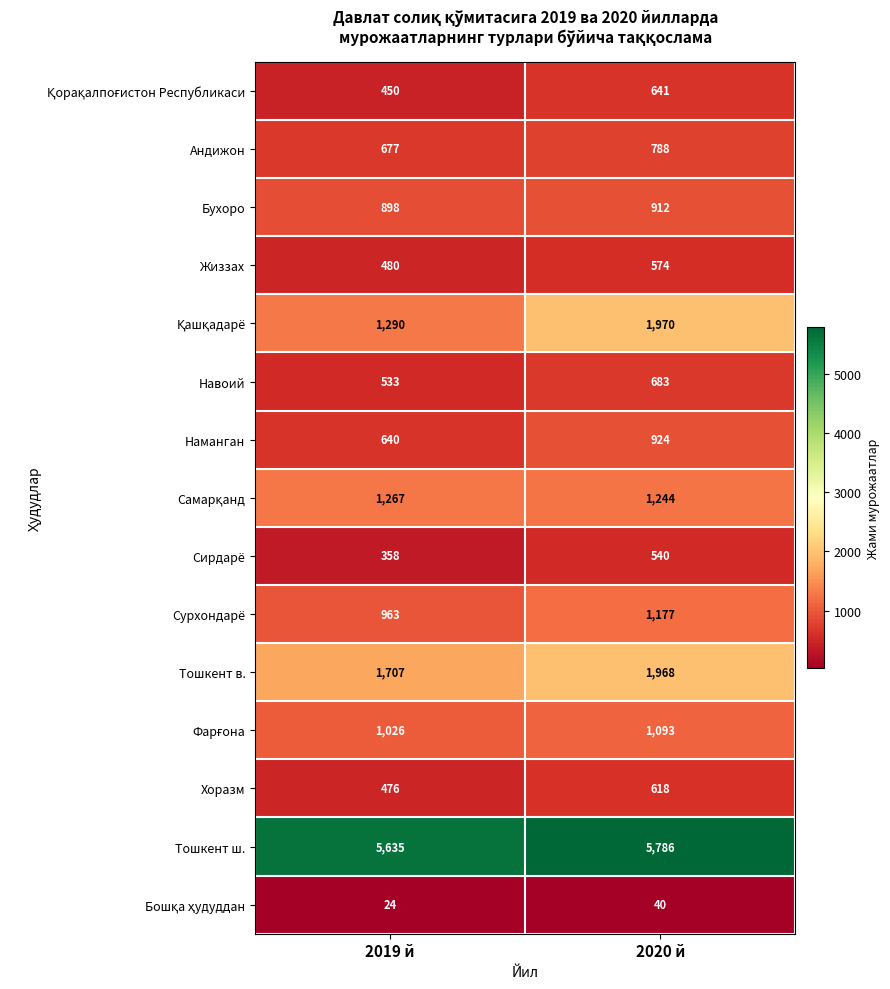

What is the difference between the highest and lowest values at 2020 й?

5746